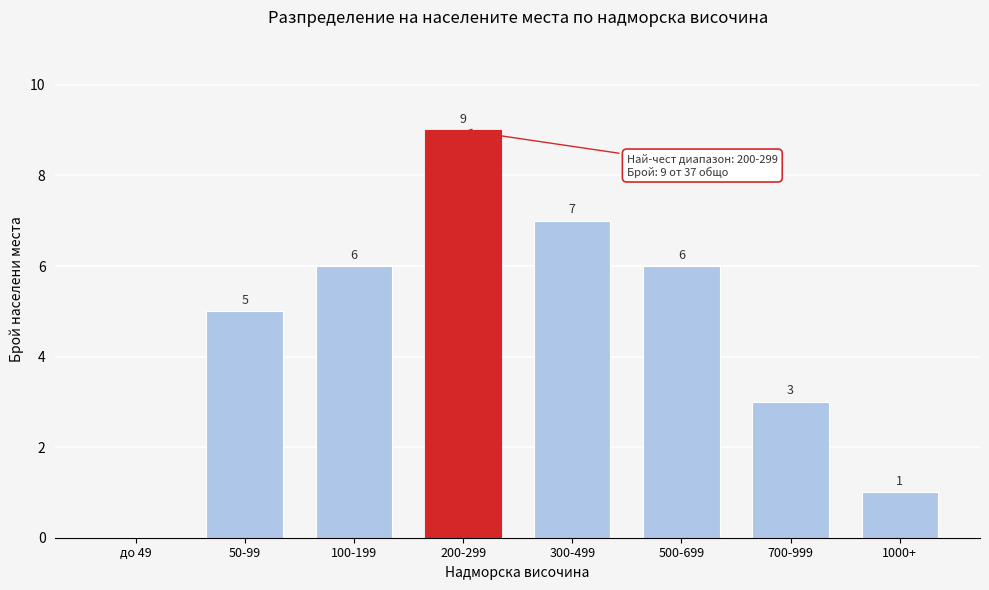

Reading left to right, extract all data points from this chart.

до 49=0	50-99=5	100-199=6	200-299=9	300-499=7	500-699=6	700-999=3	1000+=1